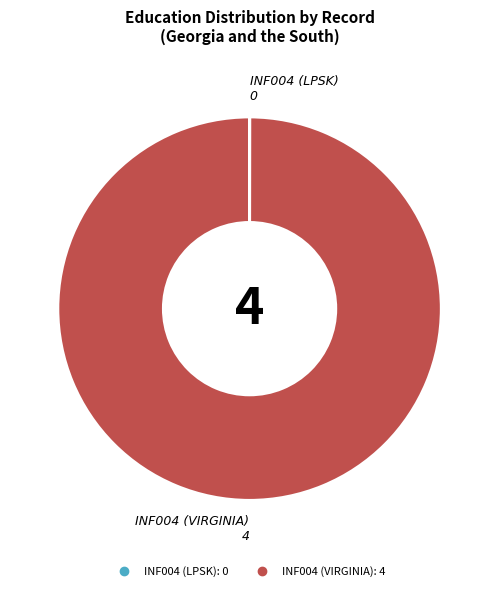

The INF004 (VIRGINIA) slice represents 88% of the pie. True or false?

False